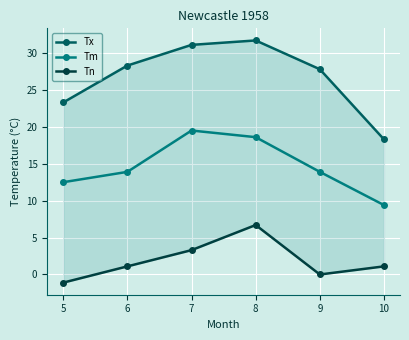

True or false: Tm has more than 2 interior local peaks.

False